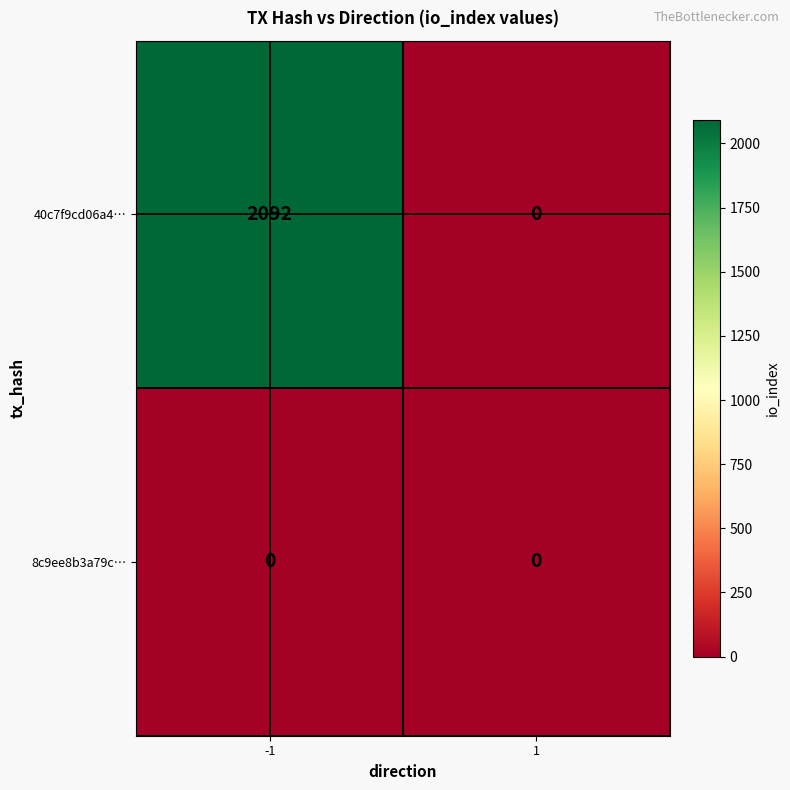

Is it true that 8c9ee8b3a79c… equals 0 at 1?

True